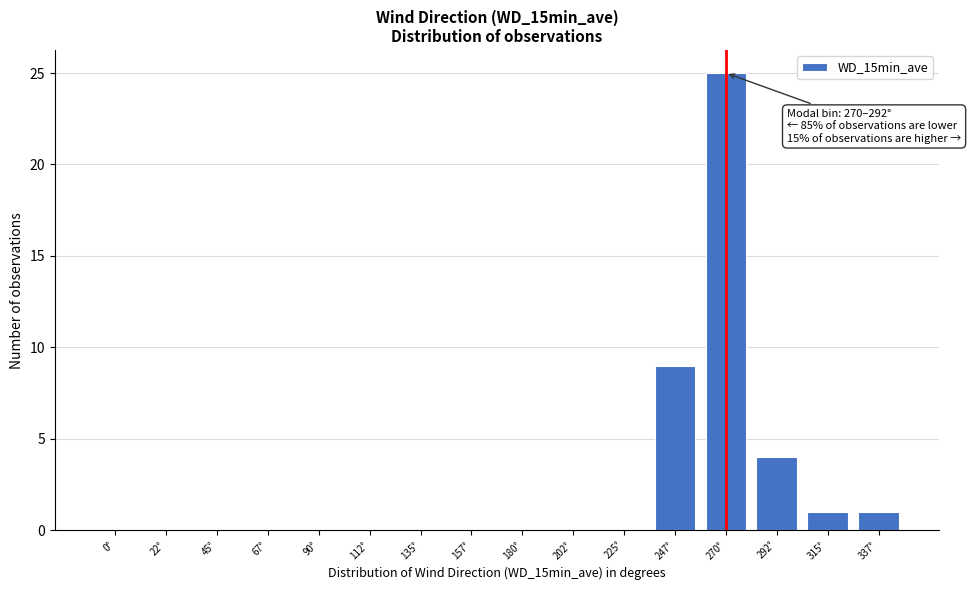

Reading left to right, extract all data points from this chart.

0°=0	22°=0	45°=0	67°=0	90°=0	112°=0	135°=0	157°=0	180°=0	202°=0	225°=0	247°=9	270°=25	292°=4	315°=1	337°=1